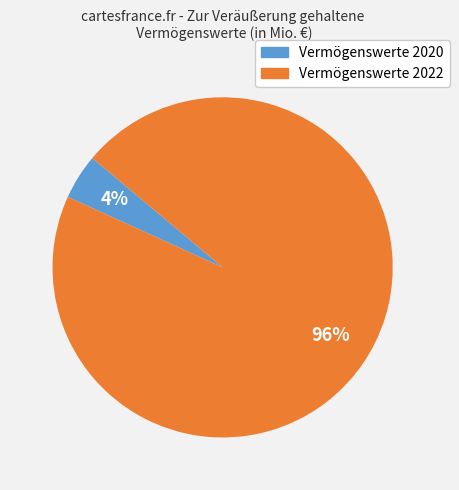

To the nearest percent, what is the average slice percentage?

50%